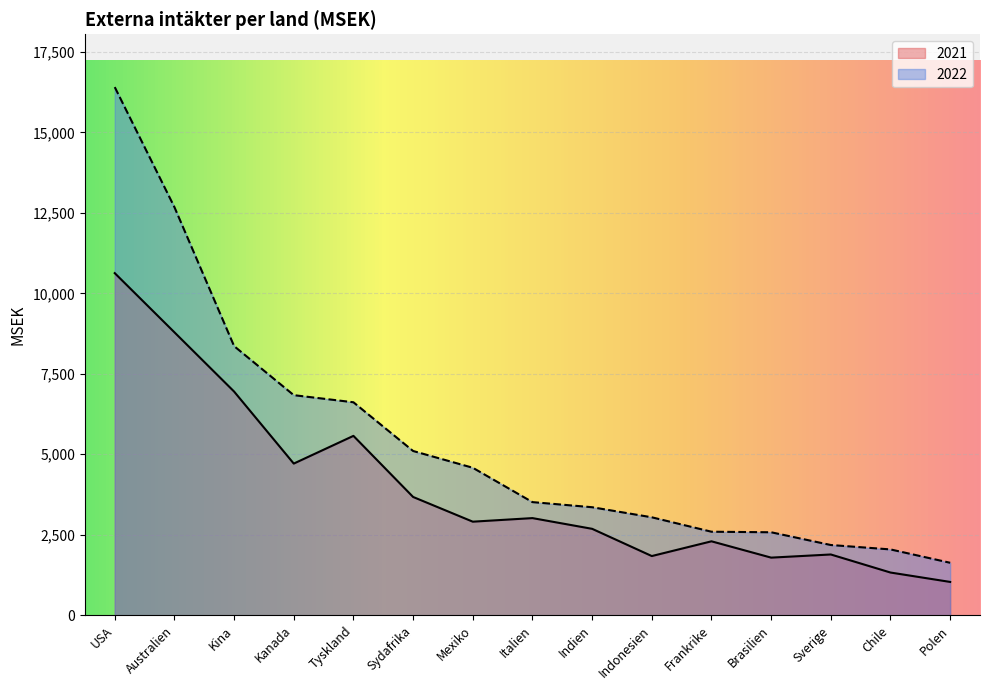

At which label does 2021 reach its peak?

USA